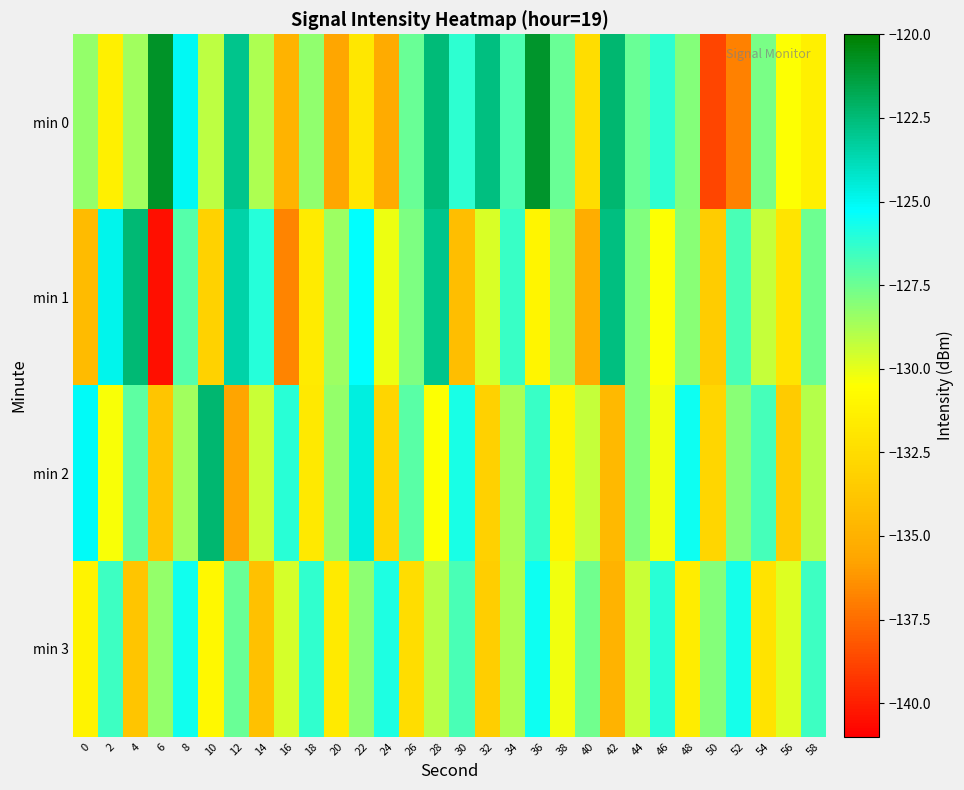

Reading right to left, extract all data points from this chart.

min 0: 58=-131.4	56=-130.5	54=-127.8	52=-136.8	50=-138.7	48=-128.0	46=-126.2	44=-127.4	42=-122.3	40=-132.5	38=-127.4	36=-120.9	34=-126.9	32=-122.7	30=-126.2	28=-122.5	26=-127.4	24=-135.4	22=-131.9	20=-135.6	18=-128.3	16=-134.9	14=-128.8	12=-122.9	10=-129.2	8=-125.0	6=-120.8	4=-128.6	2=-131.3	0=-128.3
min 1: 58=-127.5	56=-132.0	54=-129.3	52=-126.8	50=-133.4	48=-128.1	46=-130.5	44=-127.9	42=-122.7	40=-135.2	38=-128.3	36=-131.0	34=-126.4	32=-129.7	30=-134.2	28=-122.9	26=-127.8	24=-130.1	22=-125.3	20=-128.5	18=-131.6	16=-136.8	14=-126.0	12=-123.5	10=-133.1	8=-127.0	6=-140.5	4=-122.4	2=-124.9	0=-134.4
min 2: 58=-129.0	56=-133.5	54=-126.7	52=-128.1	50=-132.8	48=-125.5	46=-130.2	44=-127.9	42=-134.6	40=-129.3	38=-131.1	36=-126.4	34=-128.7	32=-133.2	30=-125.8	28=-130.5	26=-127.1	24=-132.9	22=-124.6	20=-128.3	18=-131.8	16=-126.1	14=-129.4	12=-135.7	10=-122.3	8=-128.6	6=-133.8	4=-127.2	2=-130.4	0=-125.1
min 3: 58=-126.5	56=-129.8	54=-132.1	52=-125.7	50=-128.0	48=-131.5	46=-126.1	44=-129.4	42=-134.9	40=-127.6	38=-130.2	36=-125.5	34=-128.8	32=-133.3	30=-126.8	28=-129.1	26=-132.4	24=-125.9	22=-128.2	20=-131.7	18=-126.3	16=-129.6	14=-134.1	12=-127.4	10=-130.9	8=-125.6	6=-128.3	4=-133.8	2=-126.5	0=-131.2